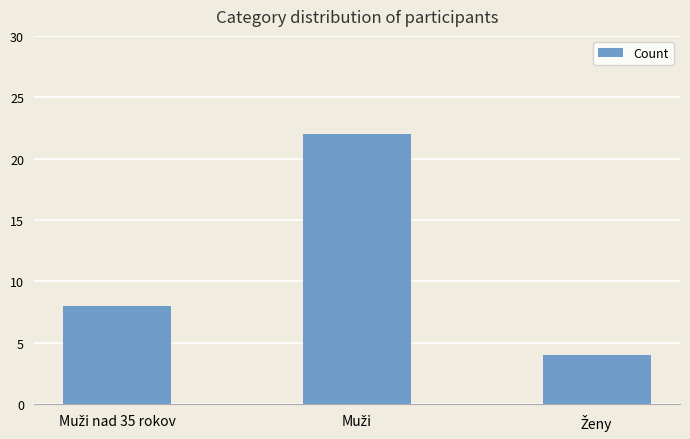

Reading right to left, list all the values displayed in this chart.

4	22	8